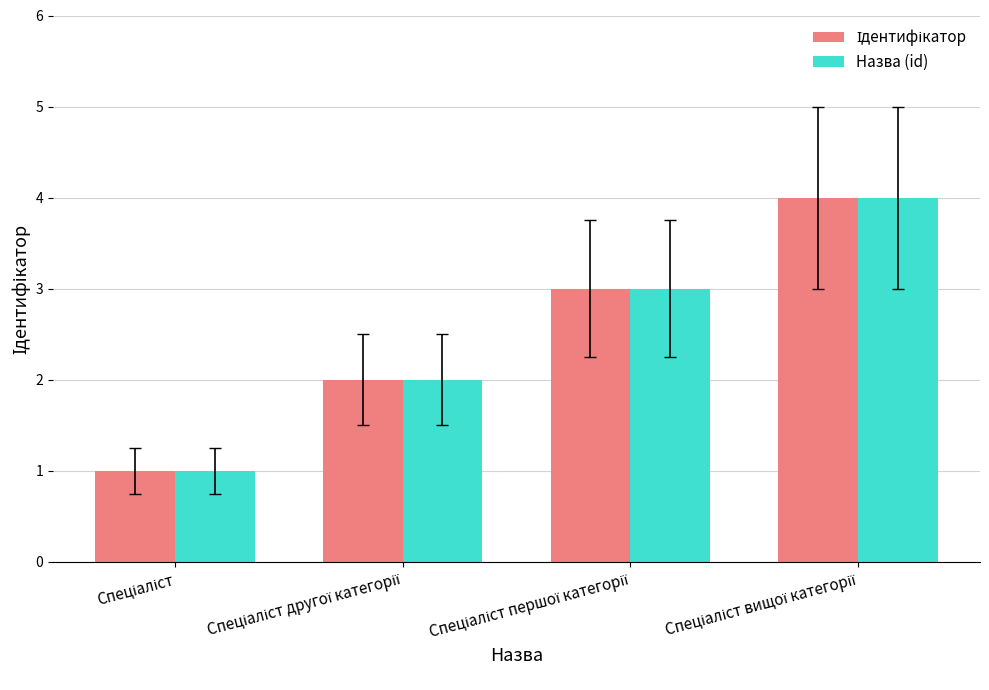

What is the difference between the maximum and minimum values in the Назва (id) series?

3